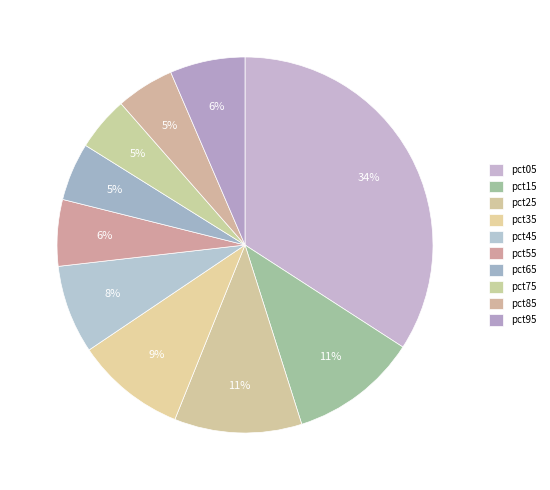

Does pct55 represent more than half of the total?

No